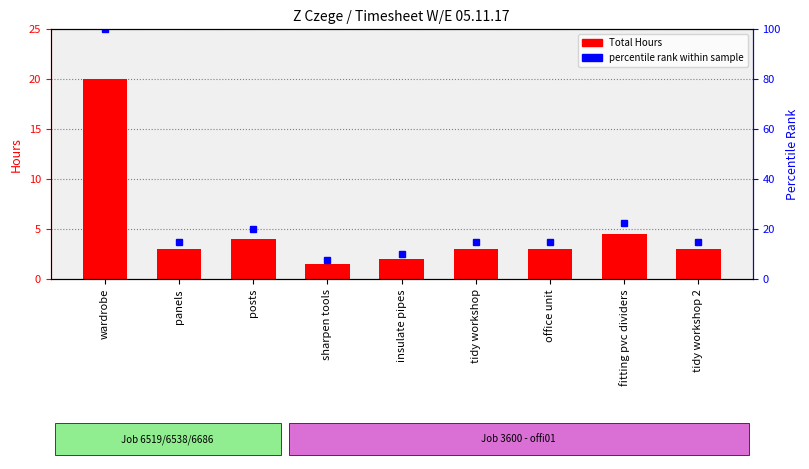

What are all the series names shown in the legend?

Total Hours, percentile rank within sample